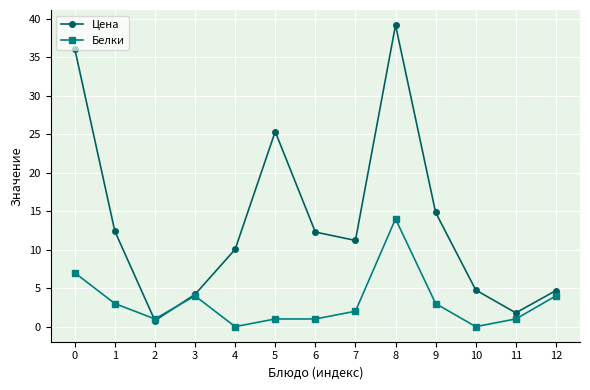

At how many categories does at least one series exceed 0?

13